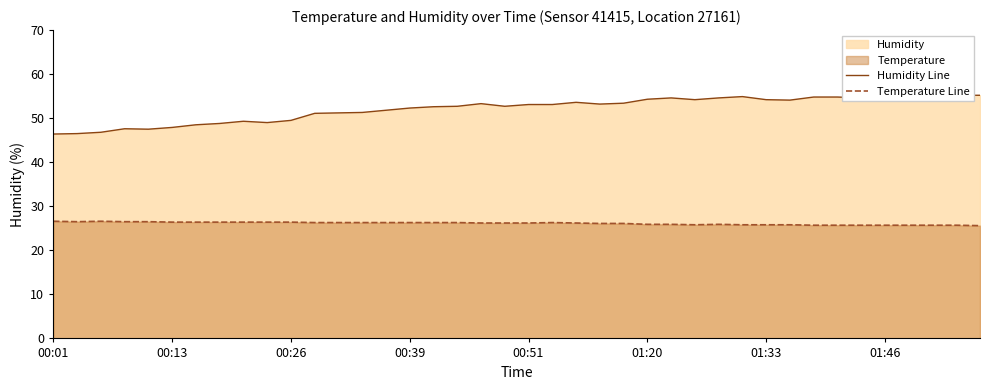

At how many categories does at least one series exceed 45?

40